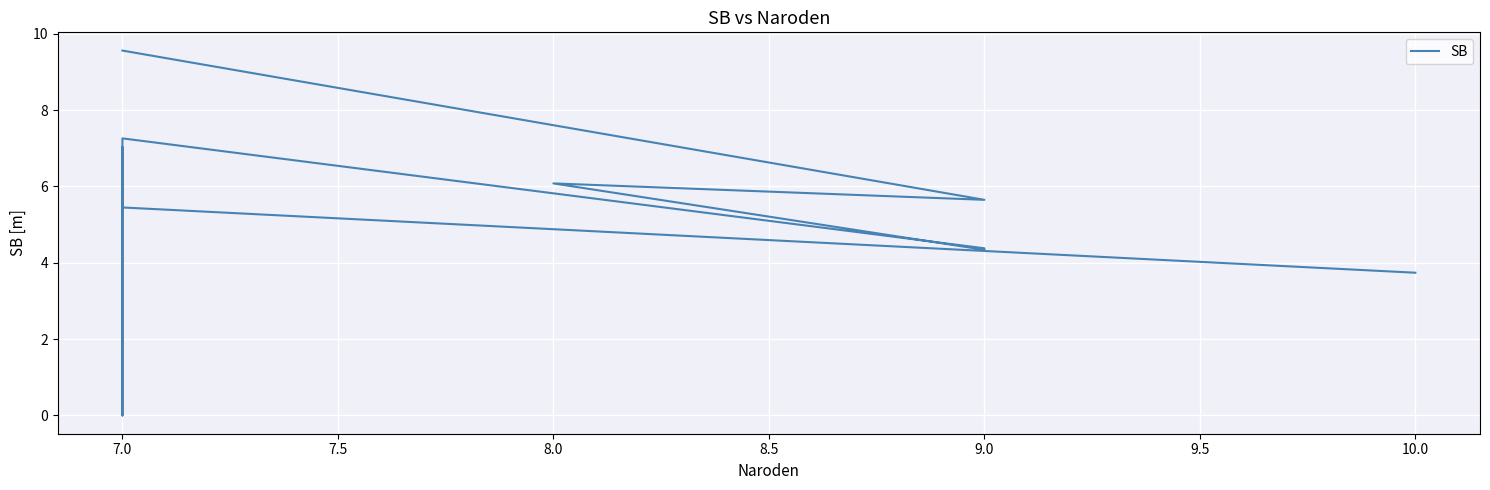

How many positive values are there?

10